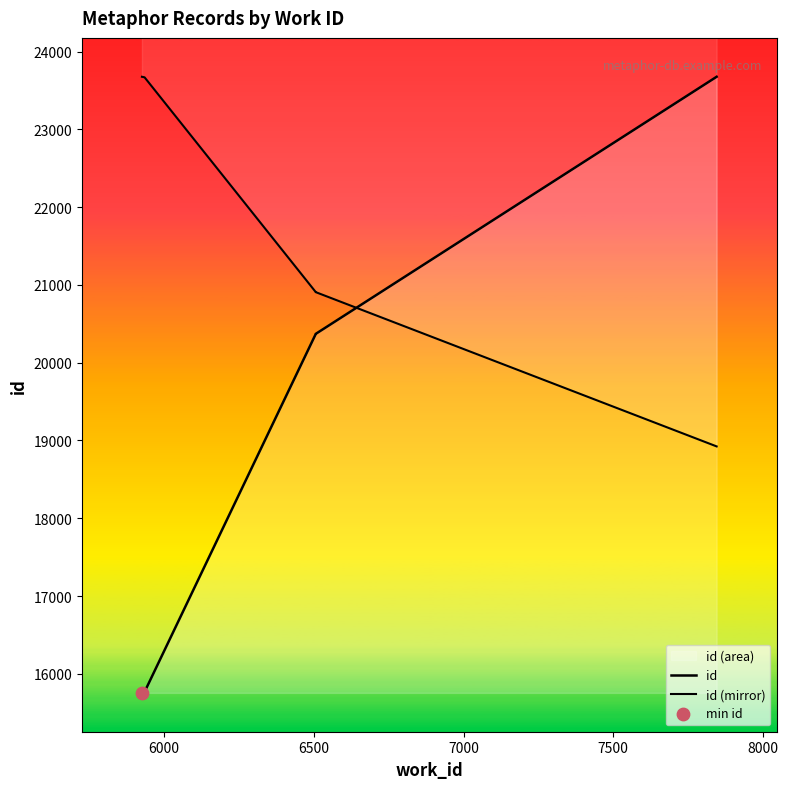

Which series reaches the minimum Y coordinate?

id